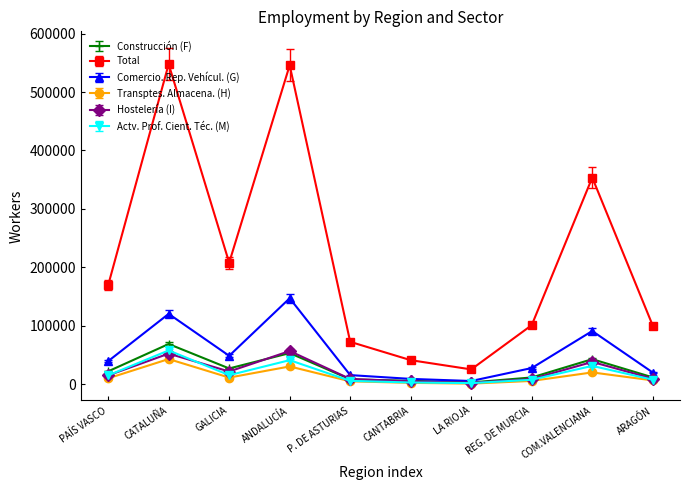

True or false: Comercio. Rep. Vehícul. (G) has more than 2 interior local peaks.

True